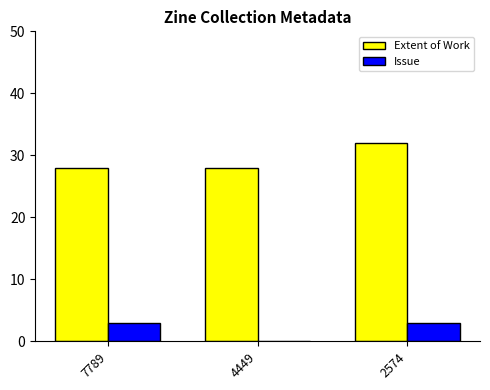

Is it true that Issue equals 1 at 2574?

False